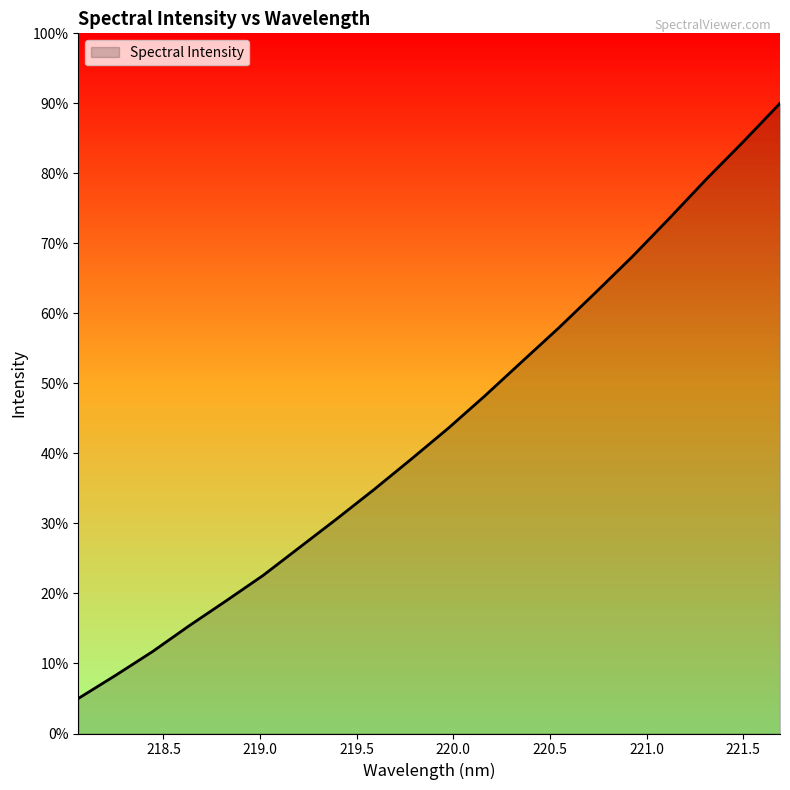

Which label corresponds to the largest value in the chart?

221.6902